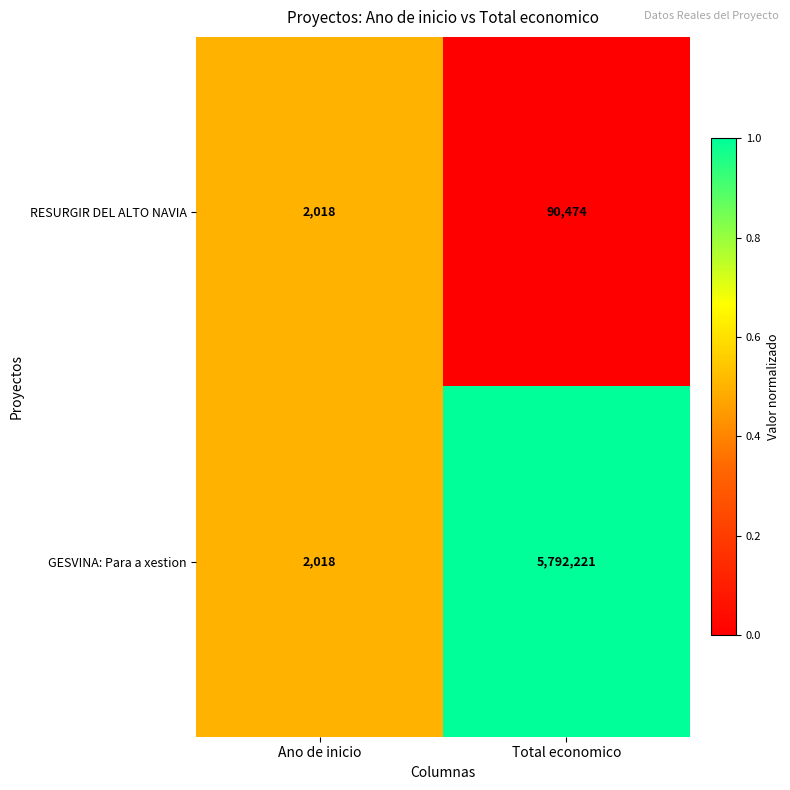

The RESURGIR DEL ALTO NAVIA series shows 90474 at Total economico. True or false?

True